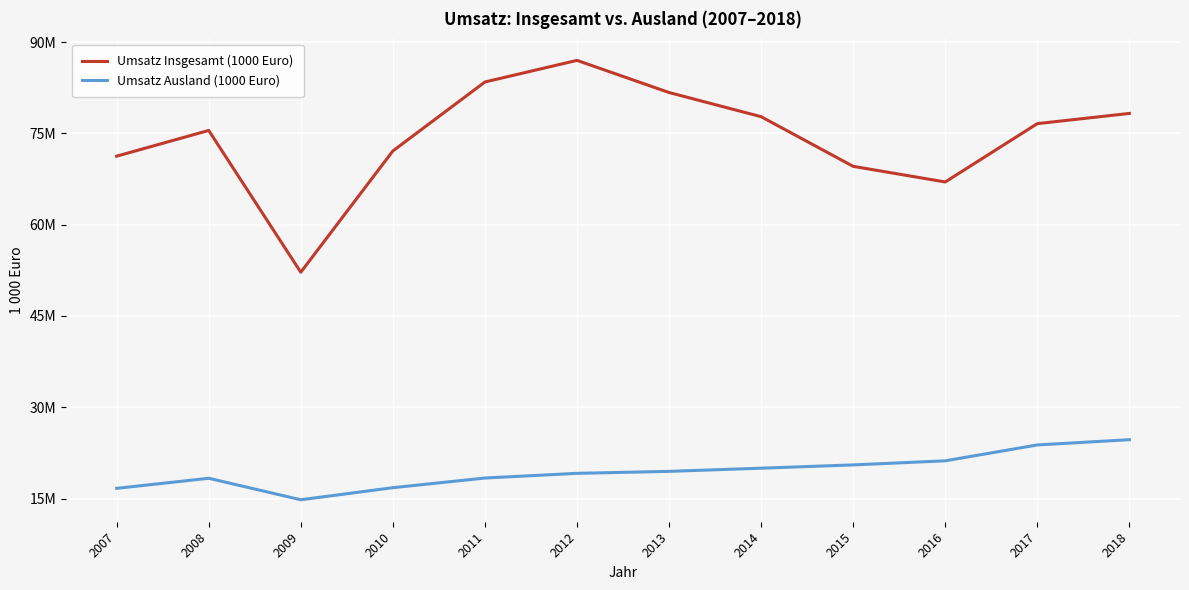

Does the chart display data point markers on the line(s)?

No